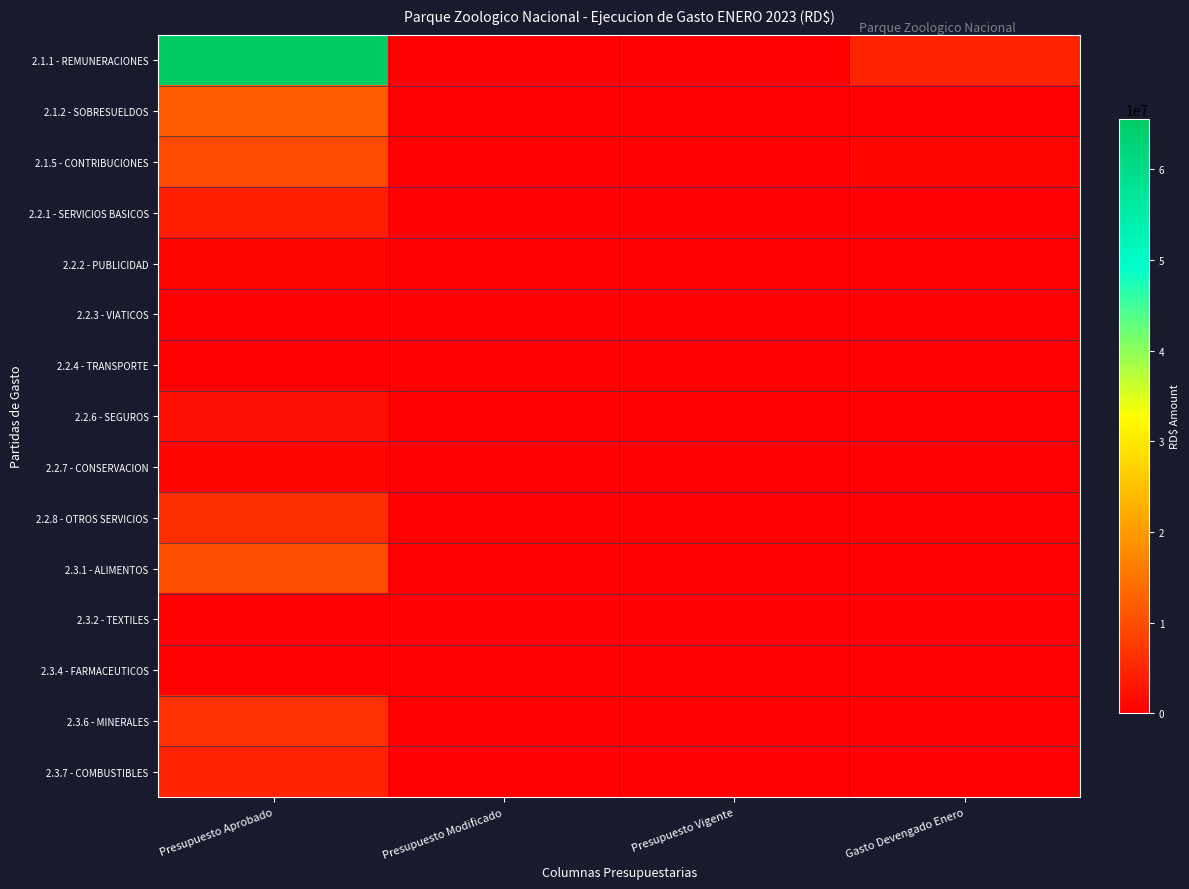

Reading right to left, transcribe all the data shown in this chart.

2.1.1 - REMUNERACIONES: Gasto Devengado Enero=4670733.3	Presupuesto Vigente=0.0	Presupuesto Modificado=0.0	Presupuesto Aprobado=65552828.0
2.1.2 - SOBRESUELDOS: Gasto Devengado Enero=210000.0	Presupuesto Vigente=0.0	Presupuesto Modificado=0.0	Presupuesto Aprobado=11940000.0
2.1.5 - CONTRIBUCIONES: Gasto Devengado Enero=710401.8	Presupuesto Vigente=0.0	Presupuesto Modificado=0.0	Presupuesto Aprobado=9260000.0
2.2.1 - SERVICIOS BASICOS: Gasto Devengado Enero=0.0	Presupuesto Vigente=0.0	Presupuesto Modificado=0.0	Presupuesto Aprobado=3990000.0
2.2.2 - PUBLICIDAD: Gasto Devengado Enero=0.0	Presupuesto Vigente=0.0	Presupuesto Modificado=0.0	Presupuesto Aprobado=620000.0
2.2.3 - VIATICOS: Gasto Devengado Enero=0.0	Presupuesto Vigente=0.0	Presupuesto Modificado=0.0	Presupuesto Aprobado=120000.0
2.2.4 - TRANSPORTE: Gasto Devengado Enero=0.0	Presupuesto Vigente=0.0	Presupuesto Modificado=0.0	Presupuesto Aprobado=240000.0
2.2.6 - SEGUROS: Gasto Devengado Enero=0.0	Presupuesto Vigente=0.0	Presupuesto Modificado=0.0	Presupuesto Aprobado=2050000.0
2.2.7 - CONSERVACION: Gasto Devengado Enero=0.0	Presupuesto Vigente=0.0	Presupuesto Modificado=0.0	Presupuesto Aprobado=754000.0
2.2.8 - OTROS SERVICIOS: Gasto Devengado Enero=0.0	Presupuesto Vigente=0.0	Presupuesto Modificado=0.0	Presupuesto Aprobado=6070000.0
2.3.1 - ALIMENTOS: Gasto Devengado Enero=0.0	Presupuesto Vigente=0.0	Presupuesto Modificado=0.0	Presupuesto Aprobado=10047172.0
2.3.2 - TEXTILES: Gasto Devengado Enero=0.0	Presupuesto Vigente=0.0	Presupuesto Modificado=0.0	Presupuesto Aprobado=190000.0
2.3.4 - FARMACEUTICOS: Gasto Devengado Enero=0.0	Presupuesto Vigente=0.0	Presupuesto Modificado=0.0	Presupuesto Aprobado=225000.0
2.3.6 - MINERALES: Gasto Devengado Enero=0.0	Presupuesto Vigente=0.0	Presupuesto Modificado=0.0	Presupuesto Aprobado=6150000.0
2.3.7 - COMBUSTIBLES: Gasto Devengado Enero=0.0	Presupuesto Vigente=0.0	Presupuesto Modificado=0.0	Presupuesto Aprobado=4435000.0